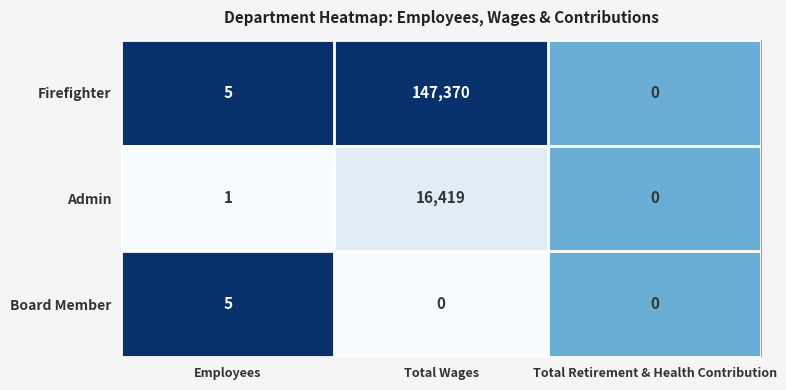

What is the total value across all series at Total Retirement & Health Contribution?

0